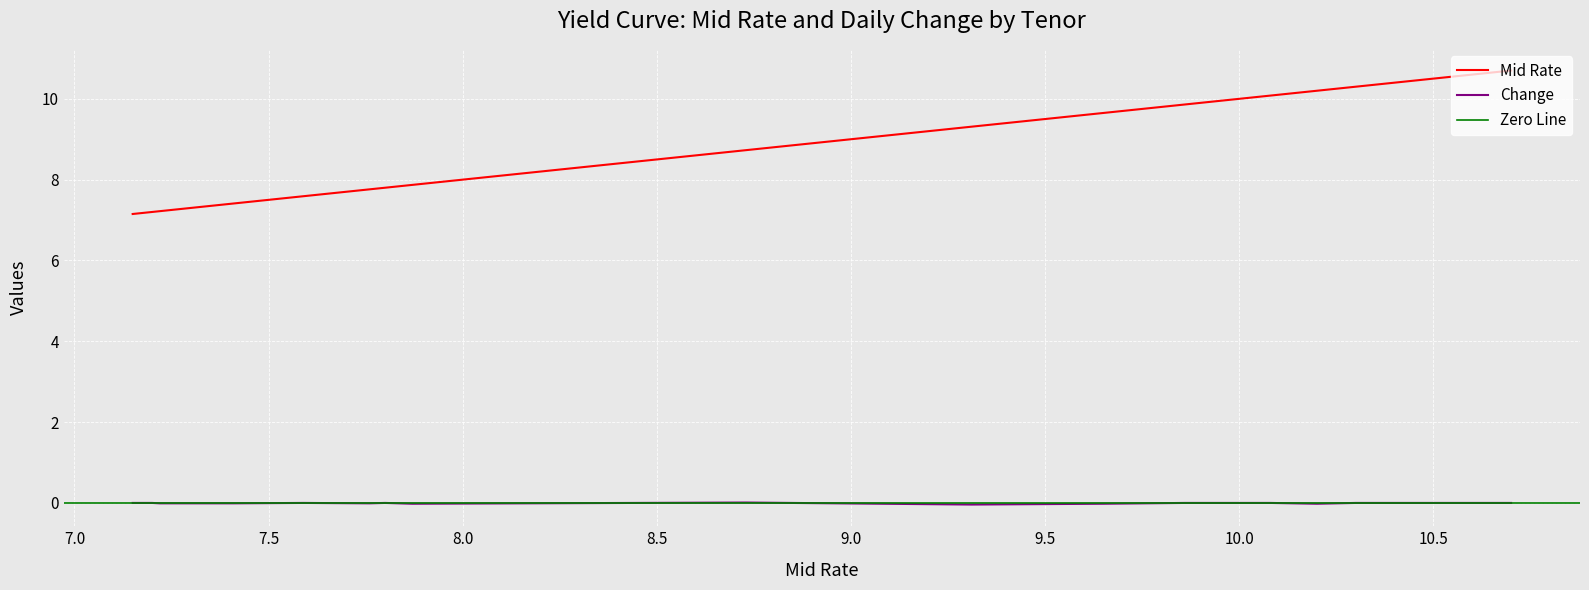

True or false: Change and Mid Rate intersect in this chart.

False